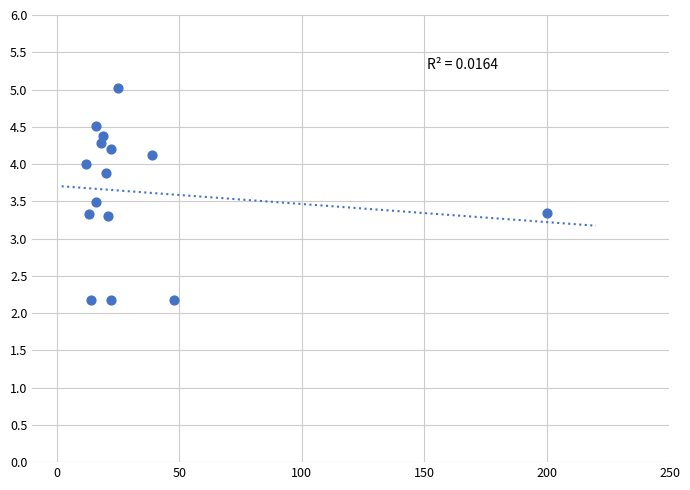

What is the range of X values (max minus min)?

188.0